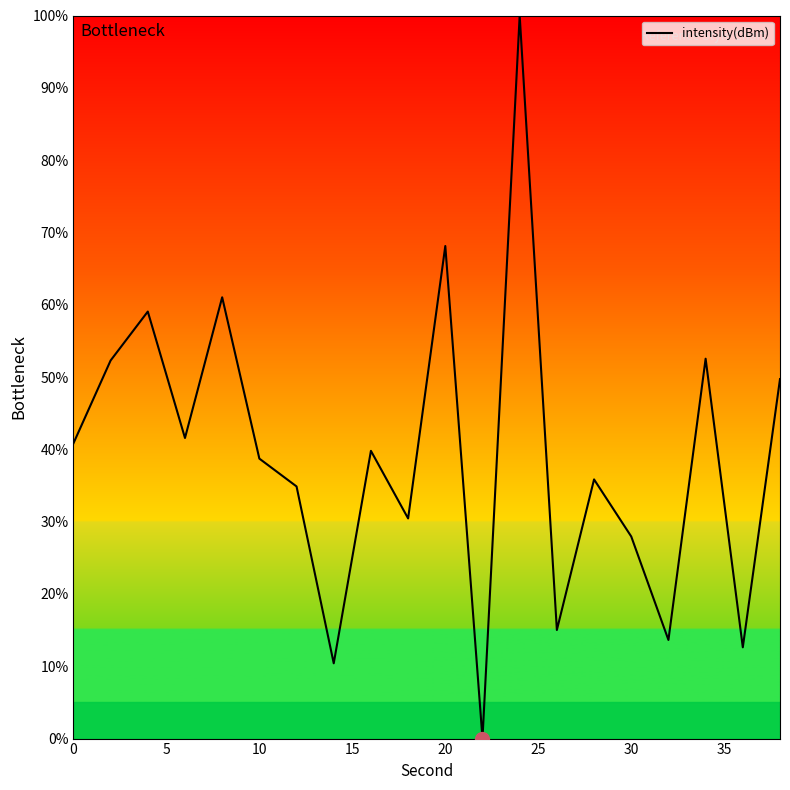

What is the greatest value displayed?

100.0